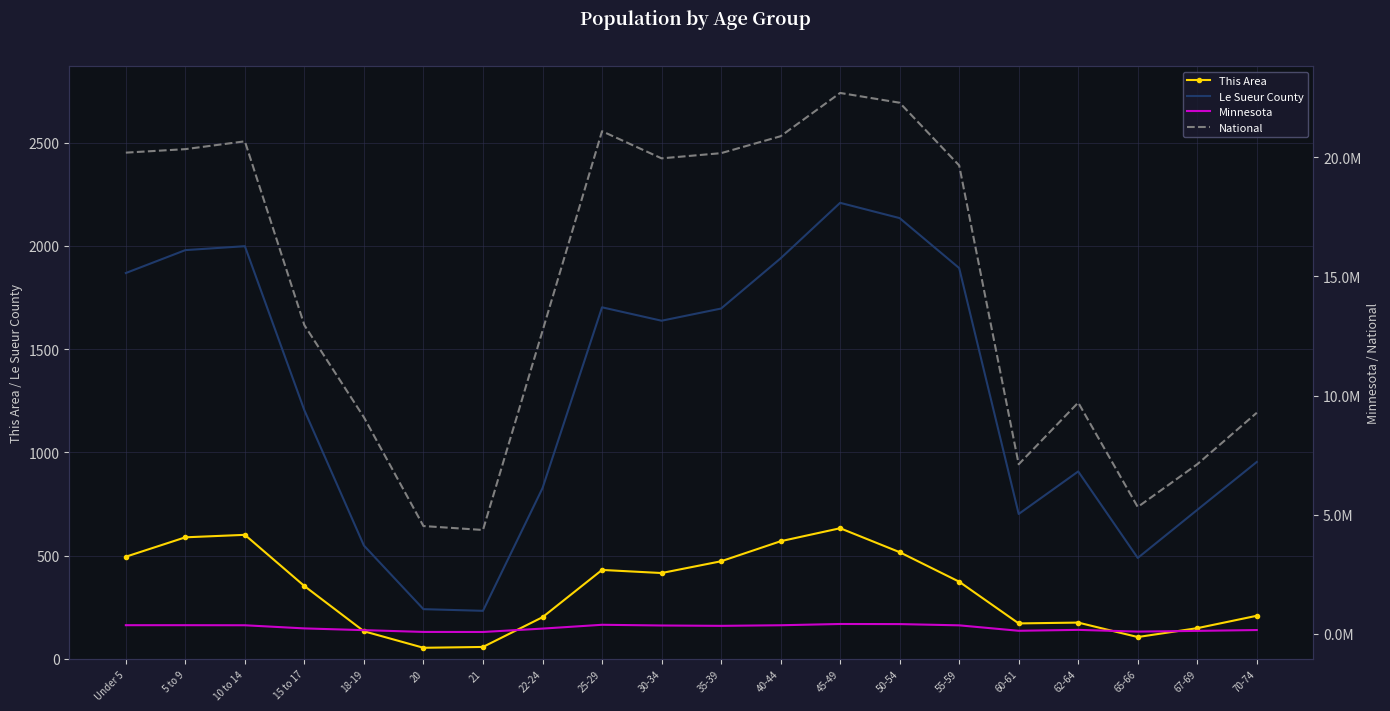

At which category is the sum across all series the highest?

45-49